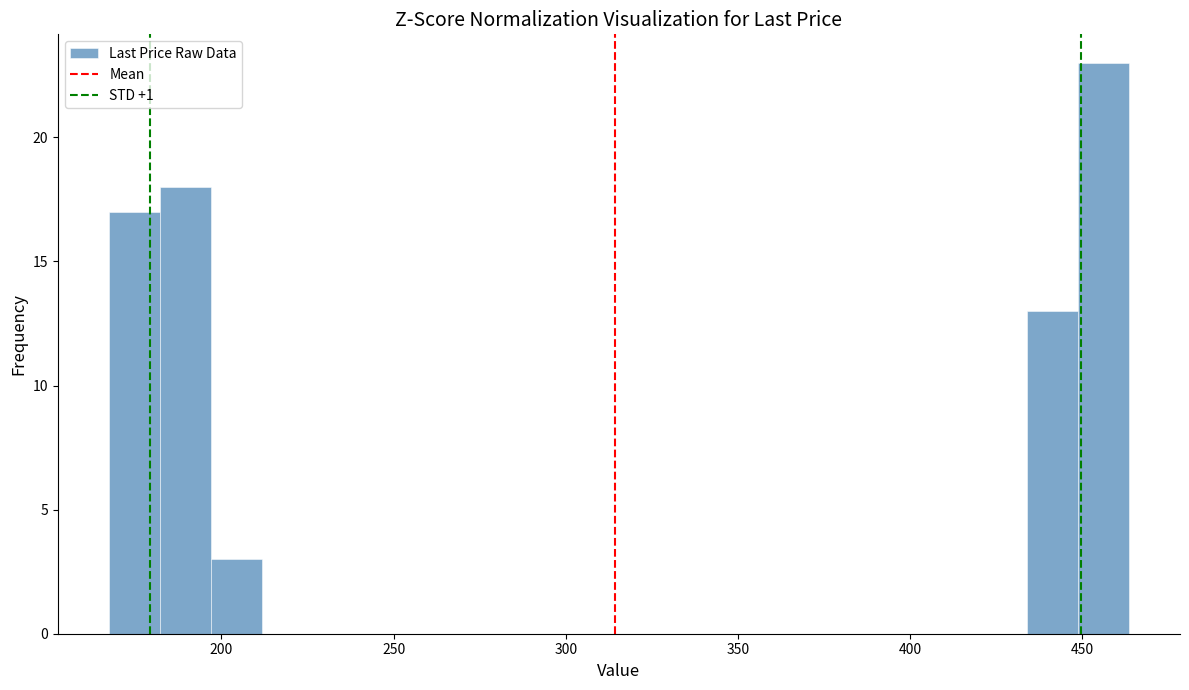

Around what value on the x-axis is the tallest bar? Give the approximate position of its centre, as read against the axis.

455